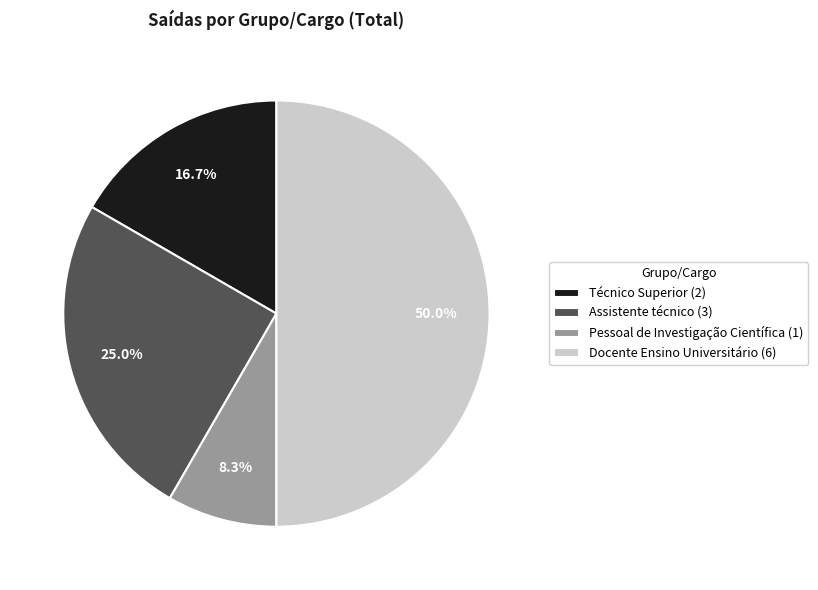

Which has a higher value, Assistente técnico (3) or Técnico Superior (2)?

Assistente técnico (3)